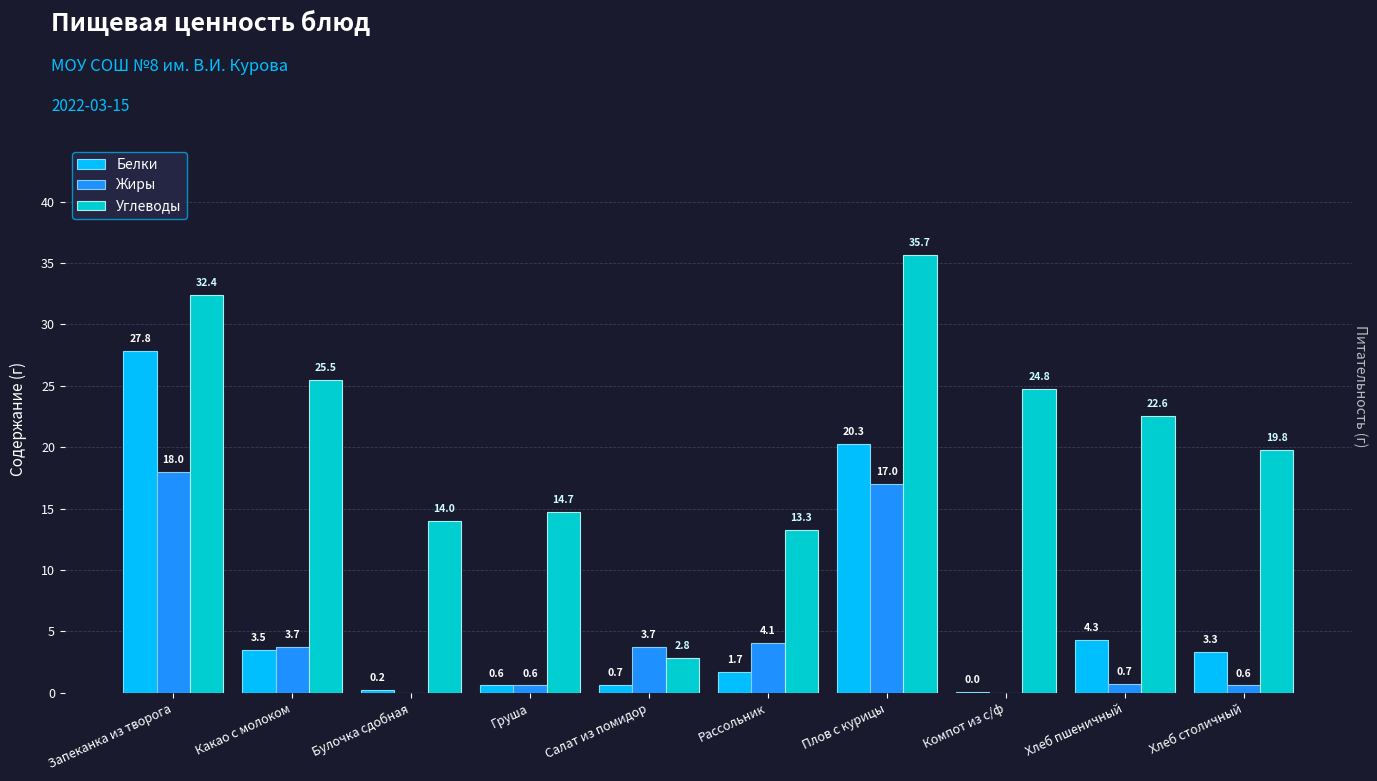

At which category does the chart reach its peak across all series?

Плов с курицы